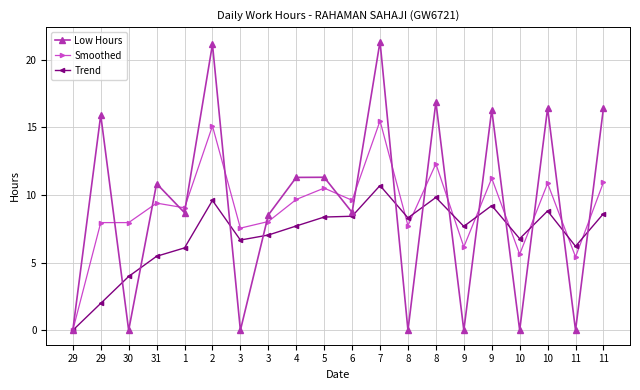

What is the label of the 1st point from the left?

29